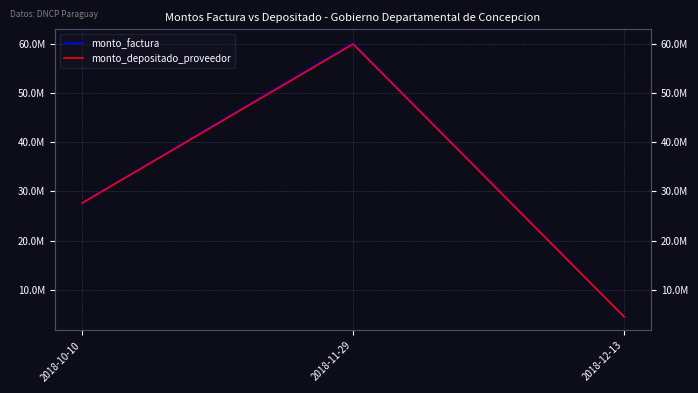

Between 2018-11-29 and 2018-10-10, which is larger?

2018-11-29